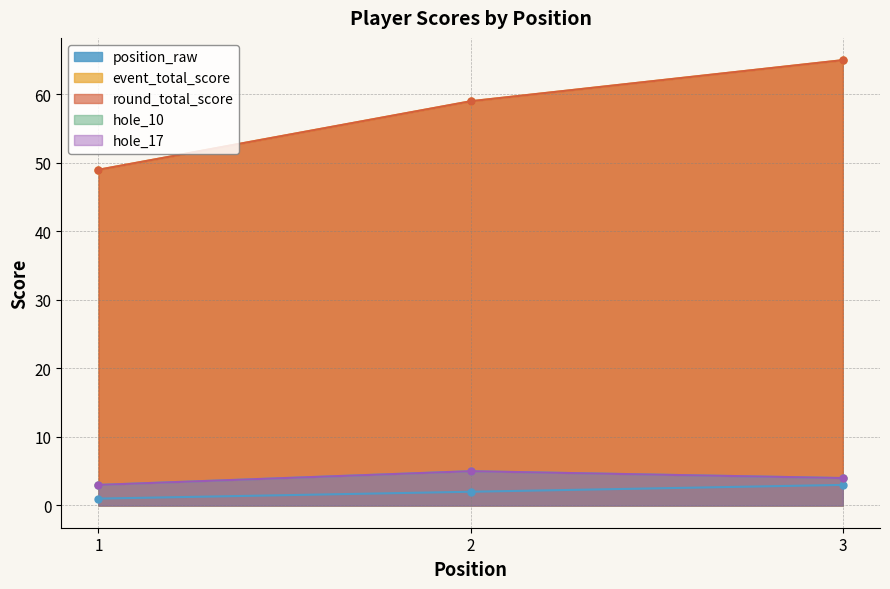

Which series has the largest total across all categories?

event_total_score